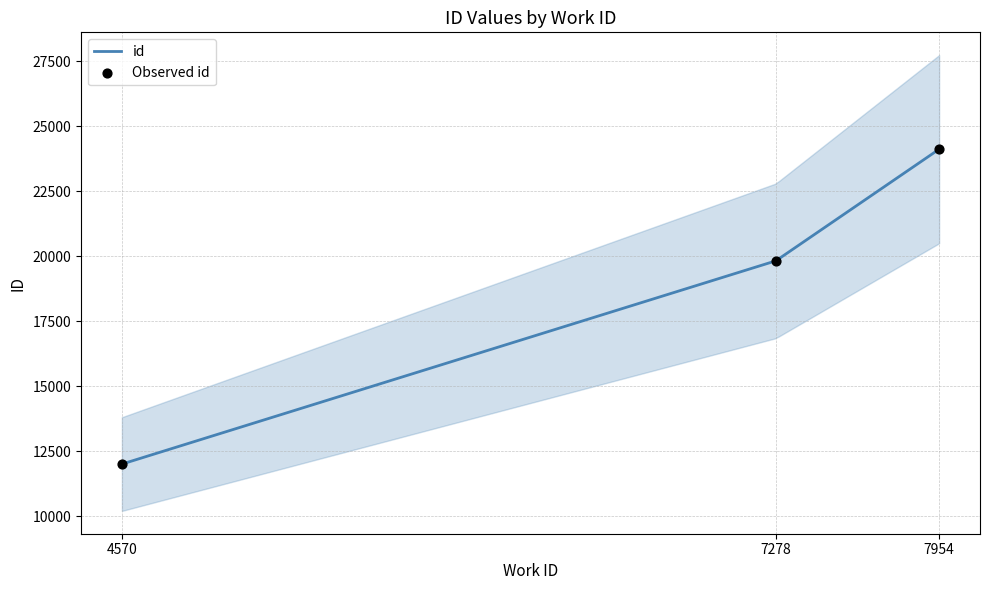

Which series reaches the minimum Y coordinate?

id